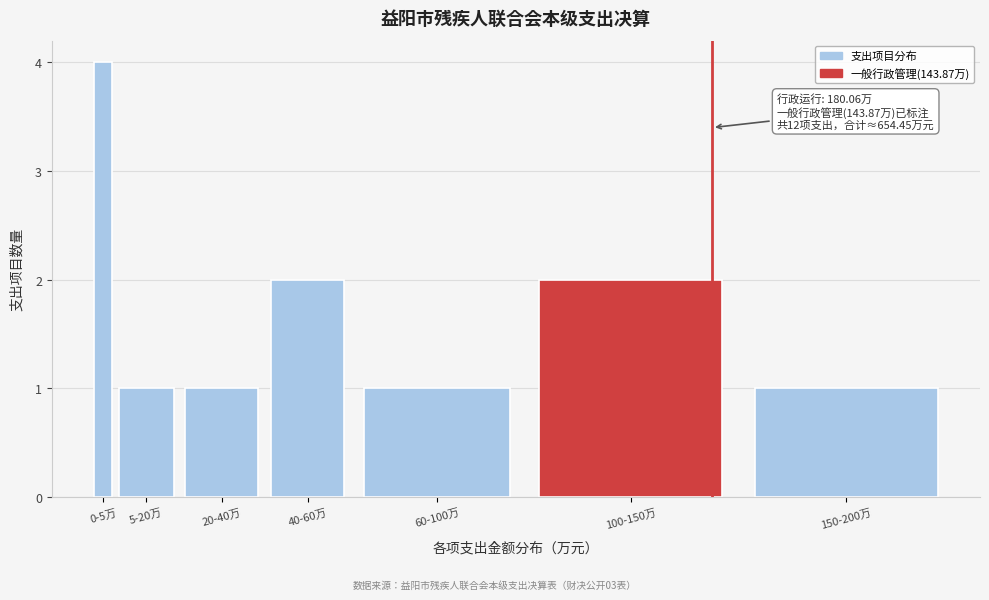

Reading left to right, extract all data points from this chart.

4	1	1	2	1	2	1